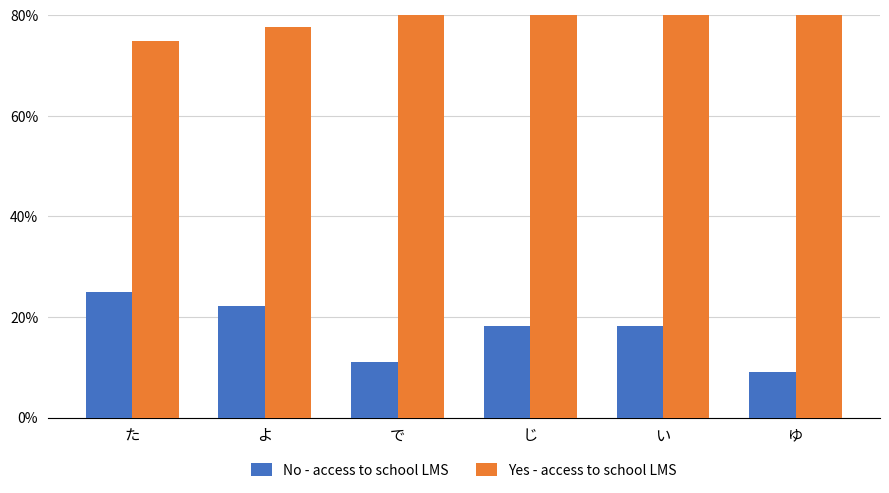

True or false: No - access to school LMS has a value of 11.1 at で.

True